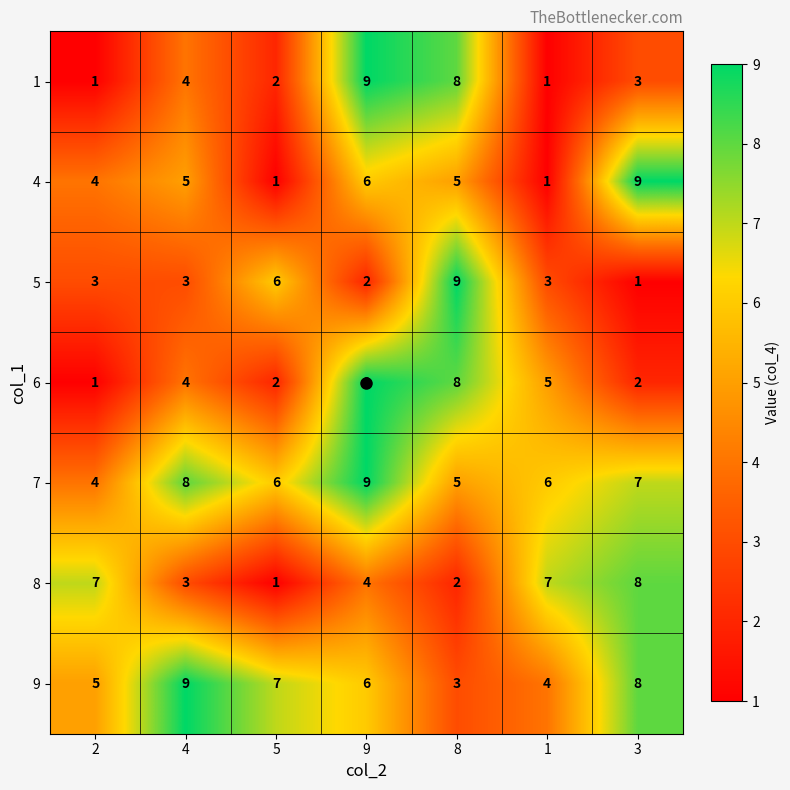

What is the difference between the highest and lowest values at 9?

7